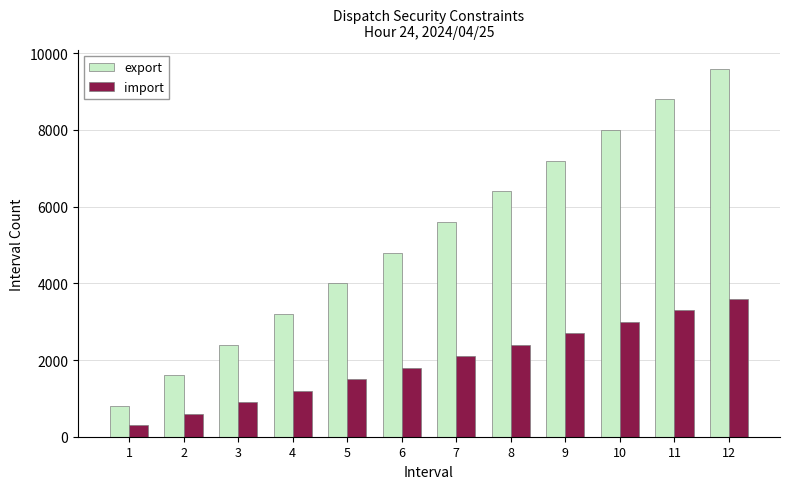

Rank the series by their maximum value, from highest to lowest.

export, import